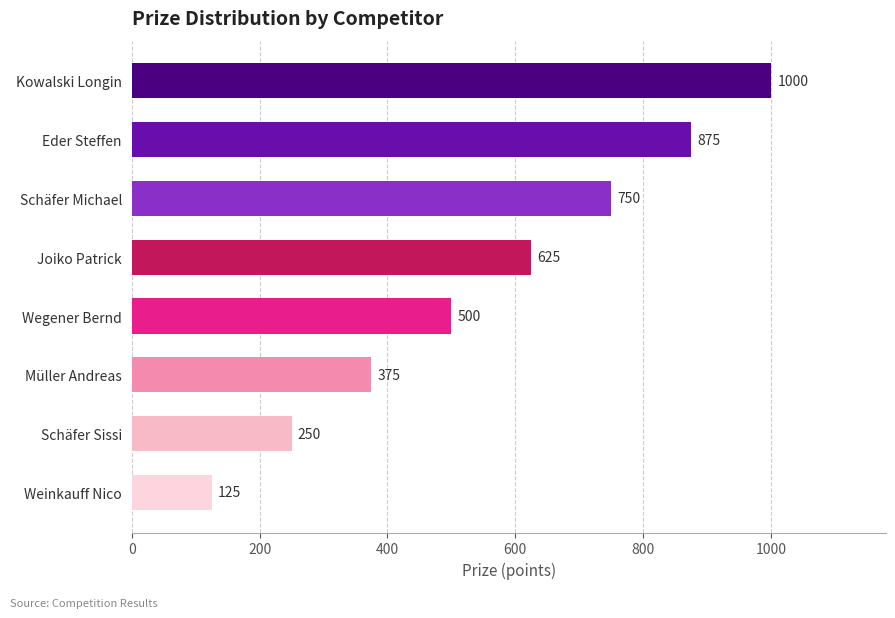

Reading bottom to top, what are all the values shown in this chart?

Weinkauff Nico=125	Schäfer Sissi=250	Müller Andreas=375	Wegener Bernd=500	Joiko Patrick=625	Schäfer Michael=750	Eder Steffen=875	Kowalski Longin=1000